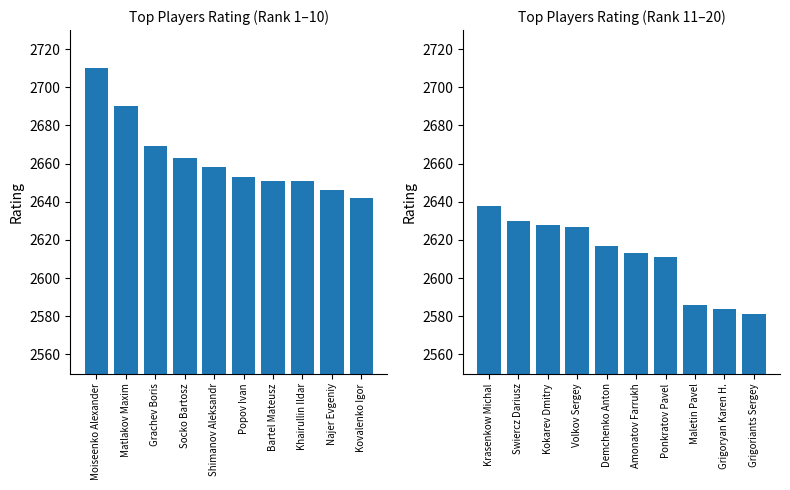

What is the greatest value displayed?

2710